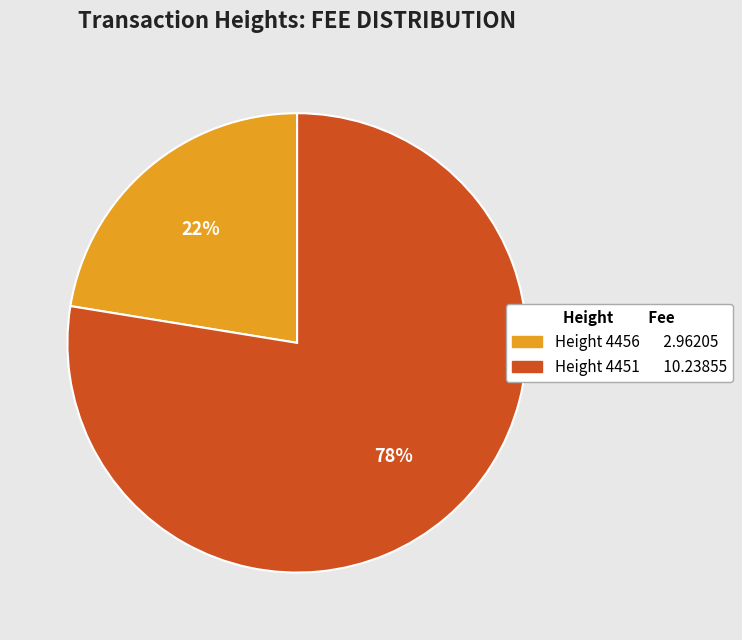

What percentage is the Height 4451 slice, to the nearest percent?

78%